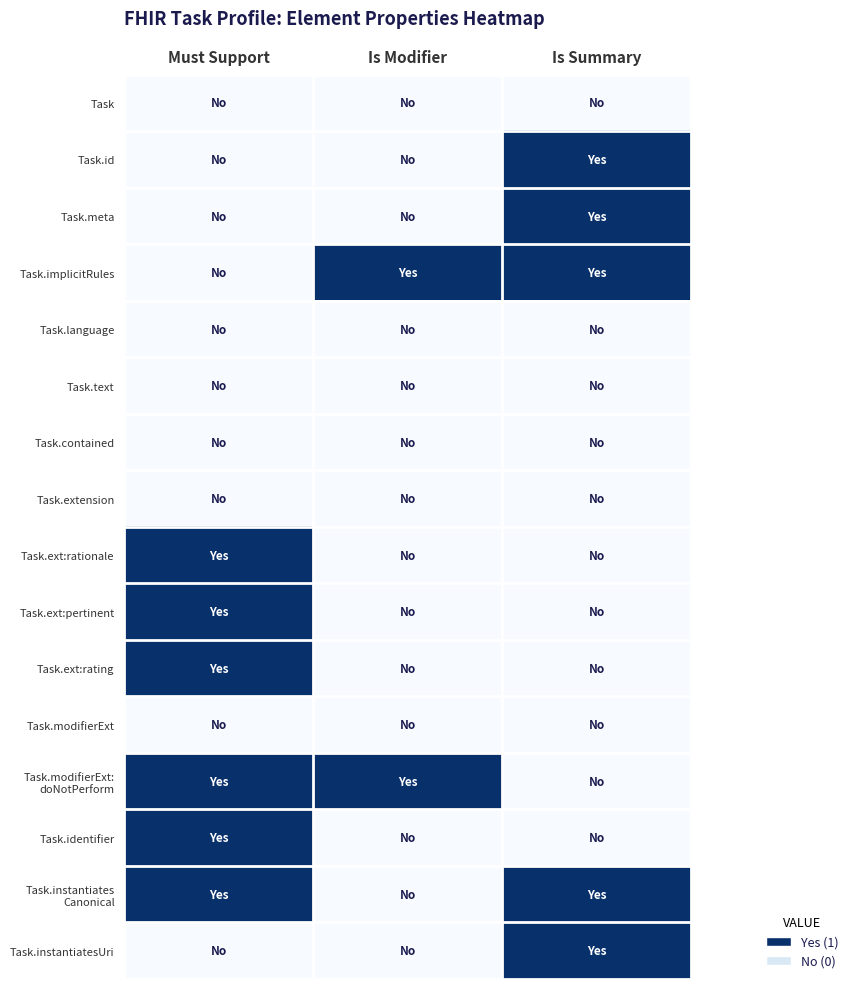

What is the total value across all series at Must Support?

6